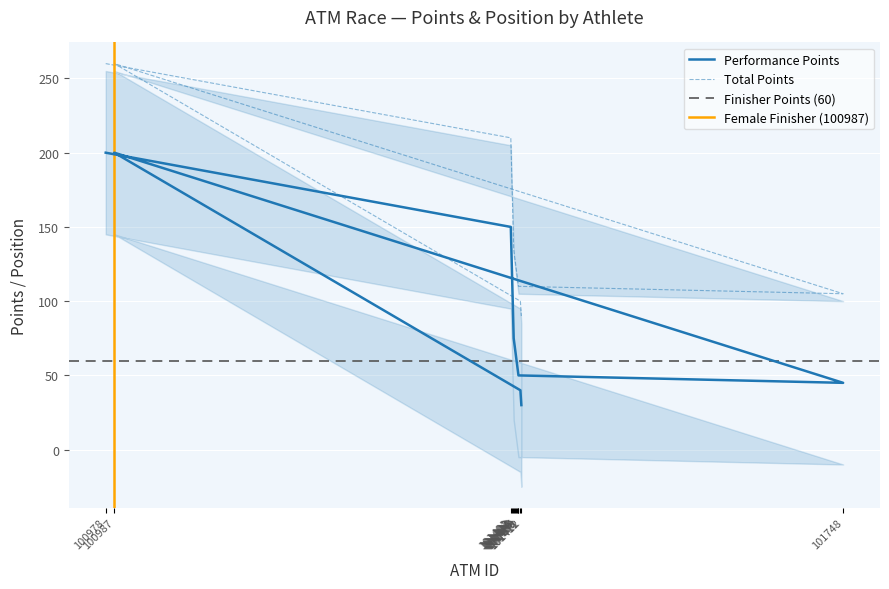

At how many categories does at least one series exceed 63?

14